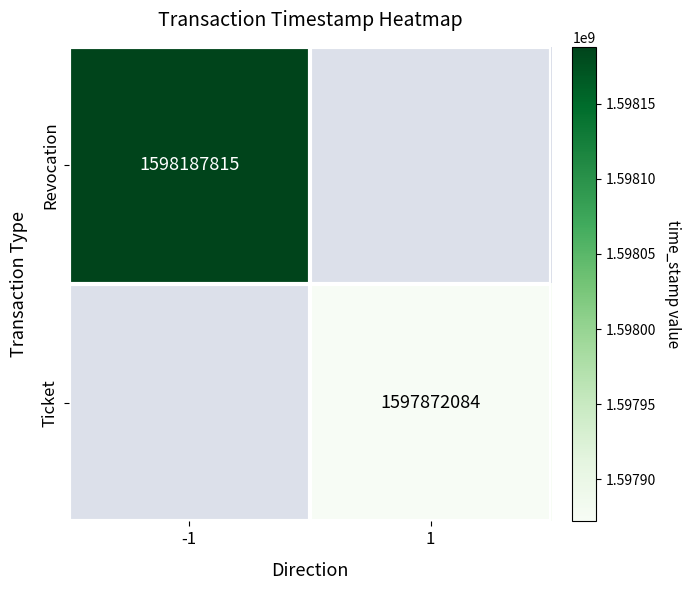

The value of Ticket at 1 is 1597872084. True or false?

True